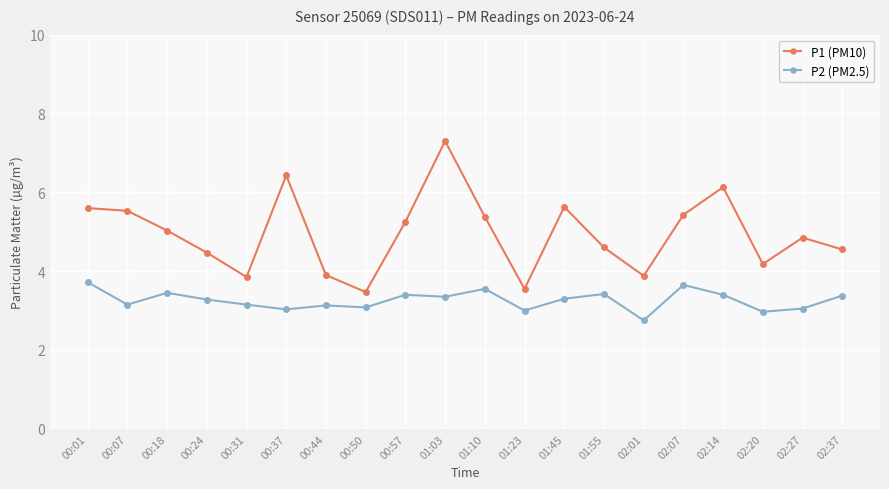

Which series has the widest spread of values?

P1 (PM10)